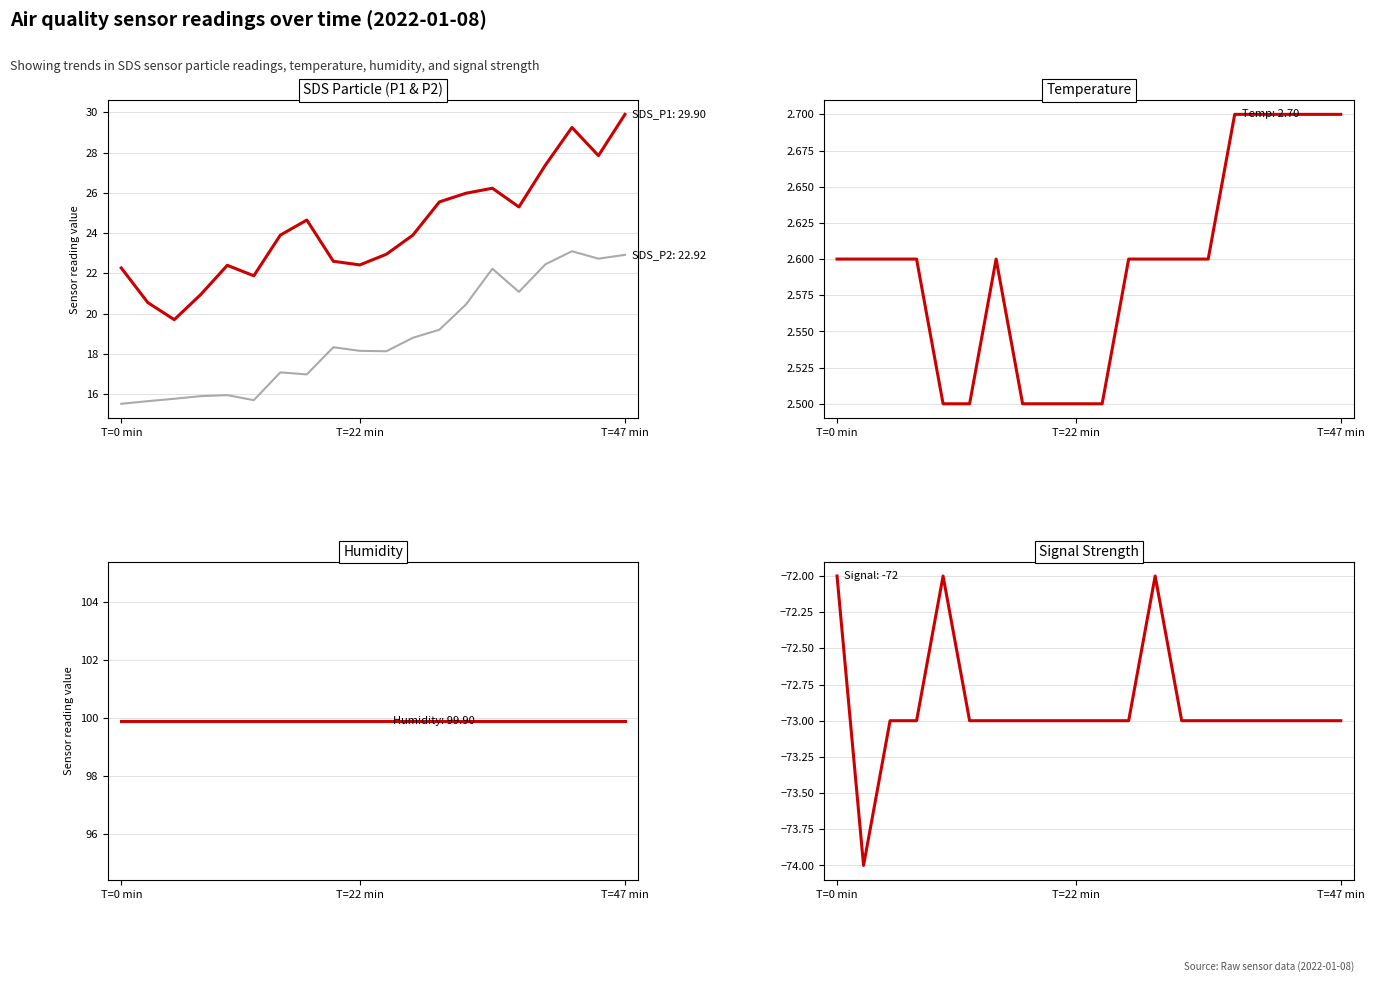

List the labels in order of Temp value, smallest first.

4, 5, 7, 8, 9, 10, T=0 min, T=22 min, T=47 min, 3, 6, 11, 12, 13, 14, 15, 16, 17, 18, 19